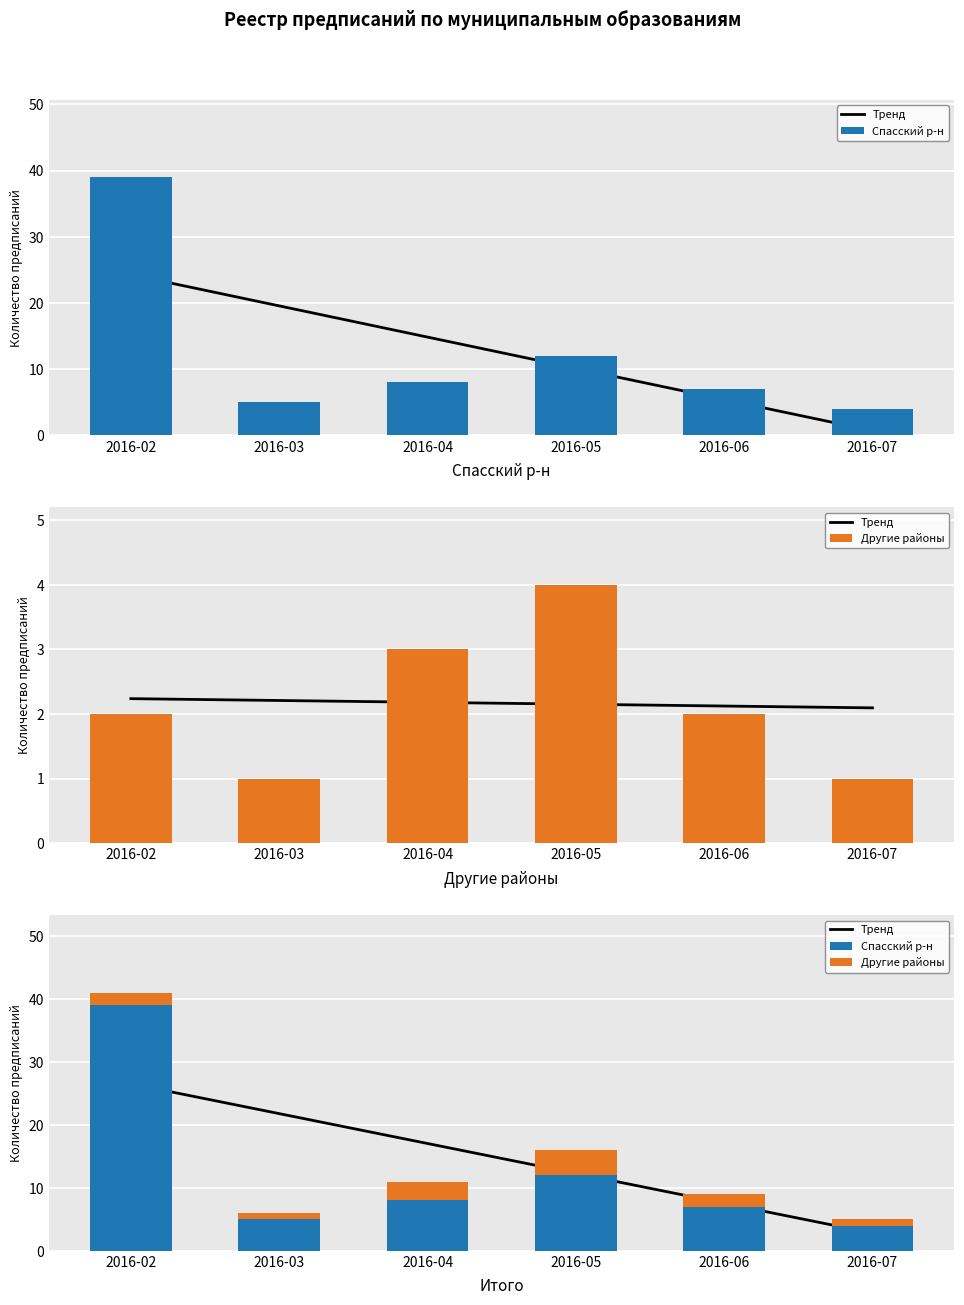

What is the sum of all Спасский р-н values?

75.0